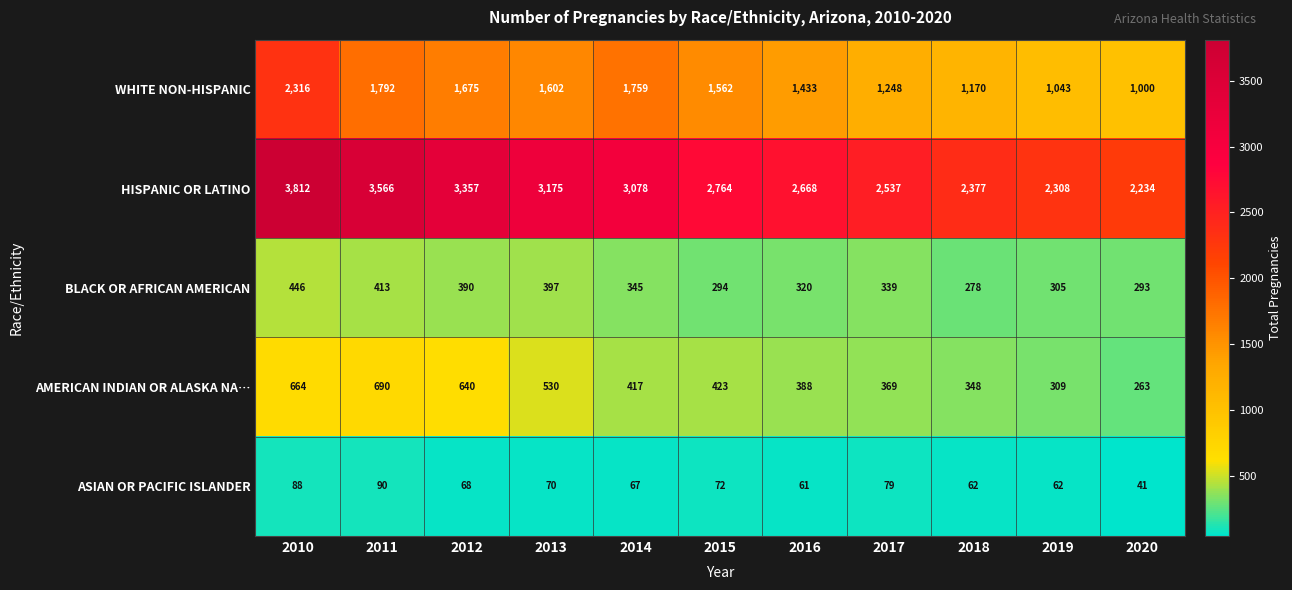

Which label corresponds to the smallest value in the chart?

2020